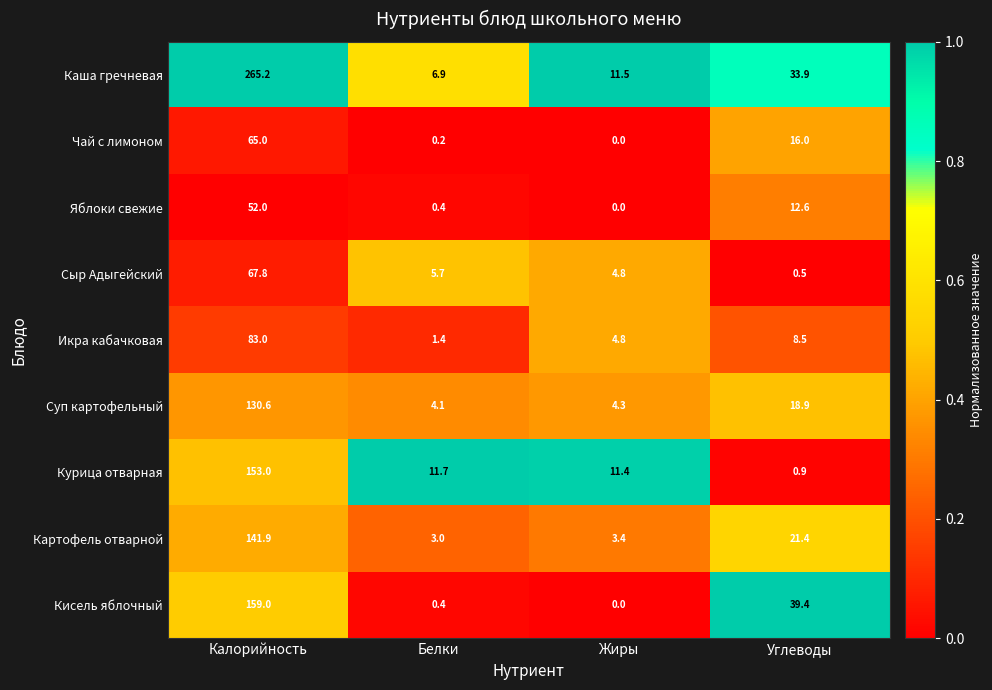

What is the difference between the maximum and minimum values in the Сыр Адыгейский series?

67.3